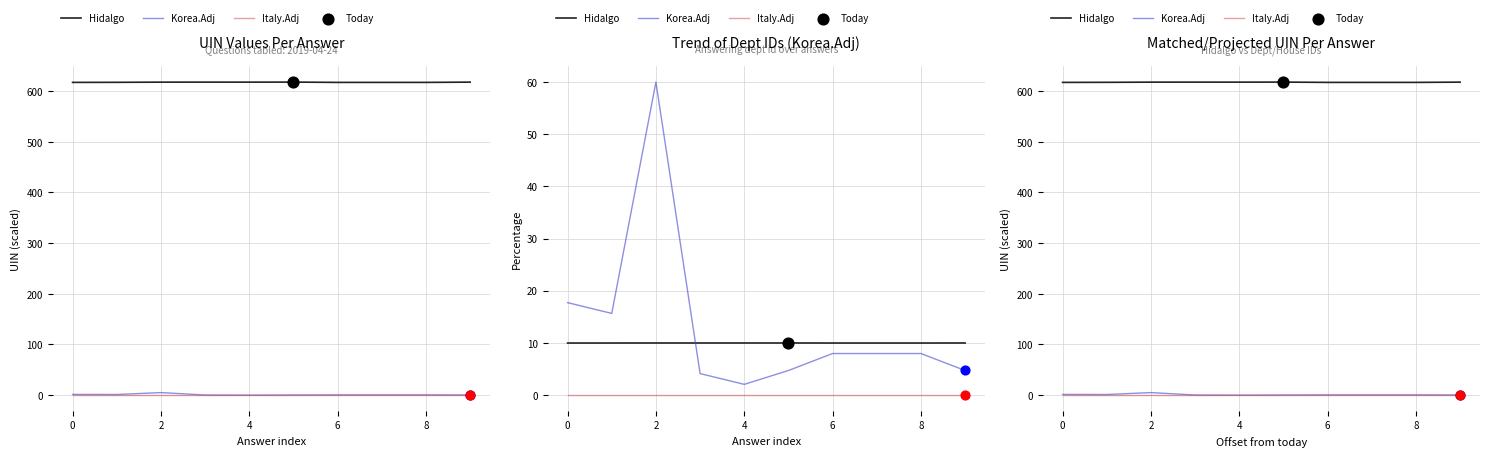

Which series has the widest spread of Y values?

Korea.Adj